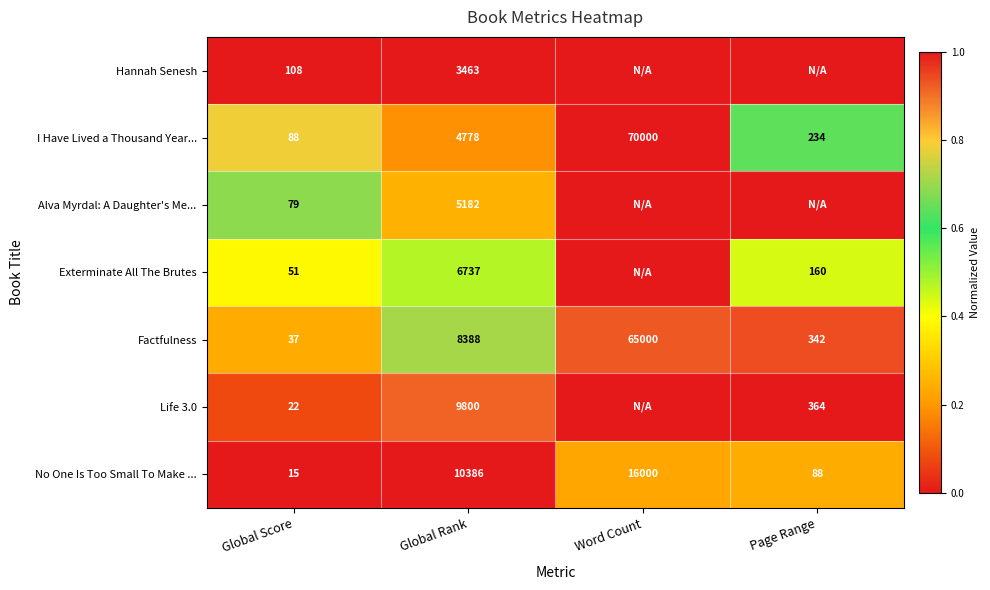

What is the difference between the I Have Lived a Thousand Year... values at Page Range and Global Score?

146